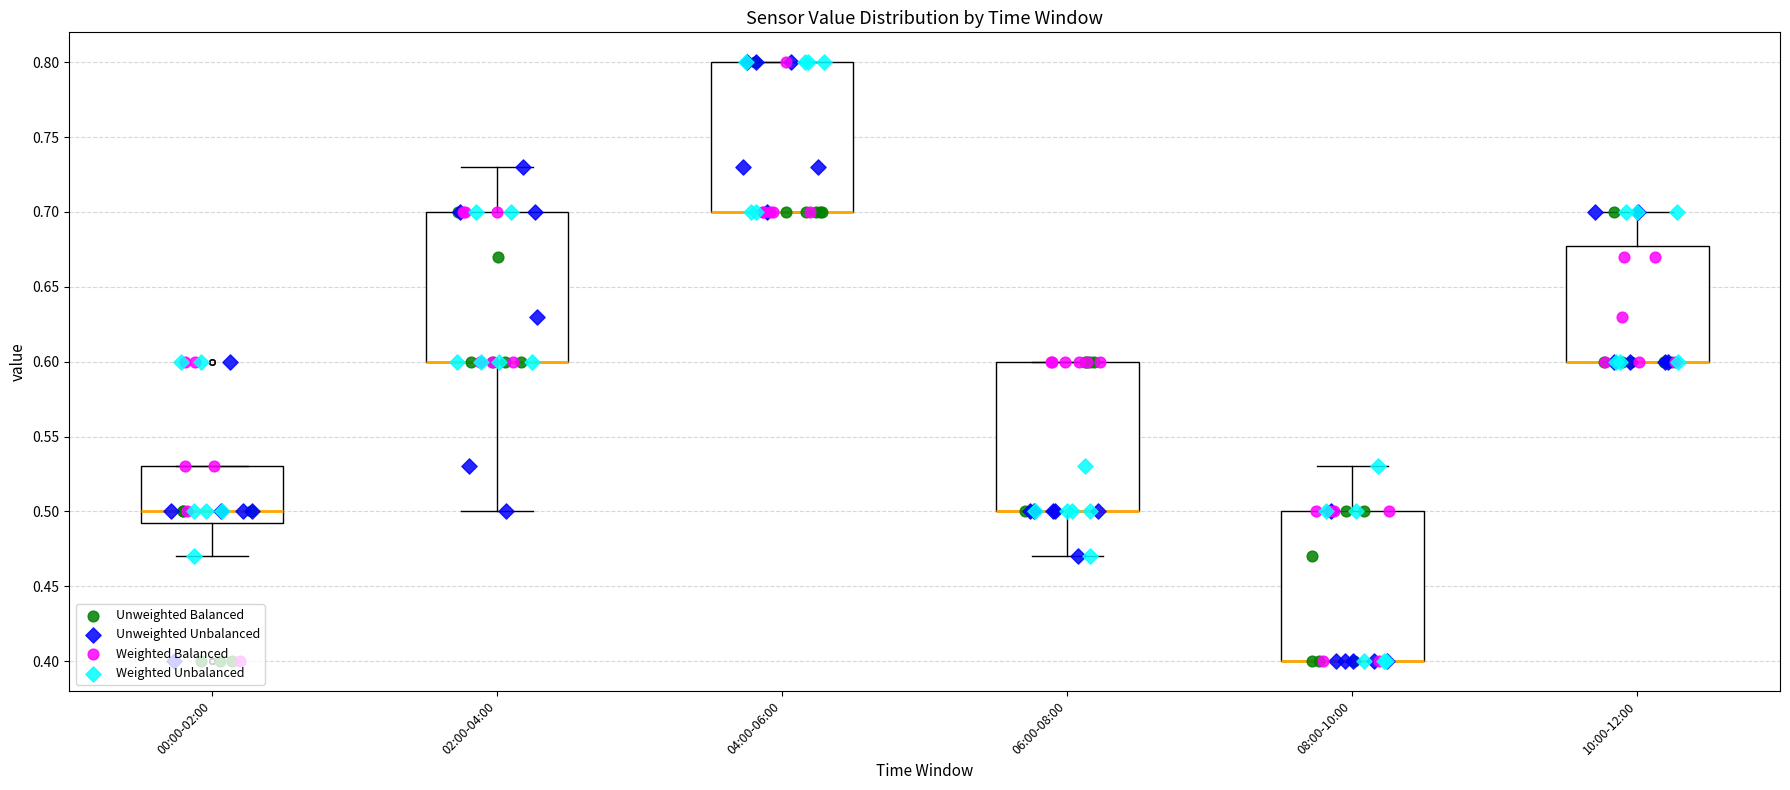

Reading left to right, transcribe this box plot: for each box, give where its median line is, the range the box spans, and where its two whiskers end, as read against the y-axis. The values are not printed on the chart, so give them approximately, as read against the axis.

00:00-02:00: median 0.500, box 0.495 to 0.530, whiskers 0.470 to 0.530
02:00-04:00: median 0.600 (drawn on the box's lower edge), box 0.600 to 0.700, whiskers 0.500 to 0.730
04:00-06:00: median 0.700 (drawn on the box's lower edge), box 0.700 to 0.800, whiskers 0.700 to 0.800
06:00-08:00: median 0.500 (drawn on the box's lower edge), box 0.500 to 0.600, whiskers 0.470 to 0.600
08:00-10:00: median 0.400 (drawn on the box's lower edge), box 0.400 to 0.500, whiskers 0.400 to 0.530
10:00-12:00: median 0.600 (drawn on the box's lower edge), box 0.600 to 0.680, whiskers 0.600 to 0.700